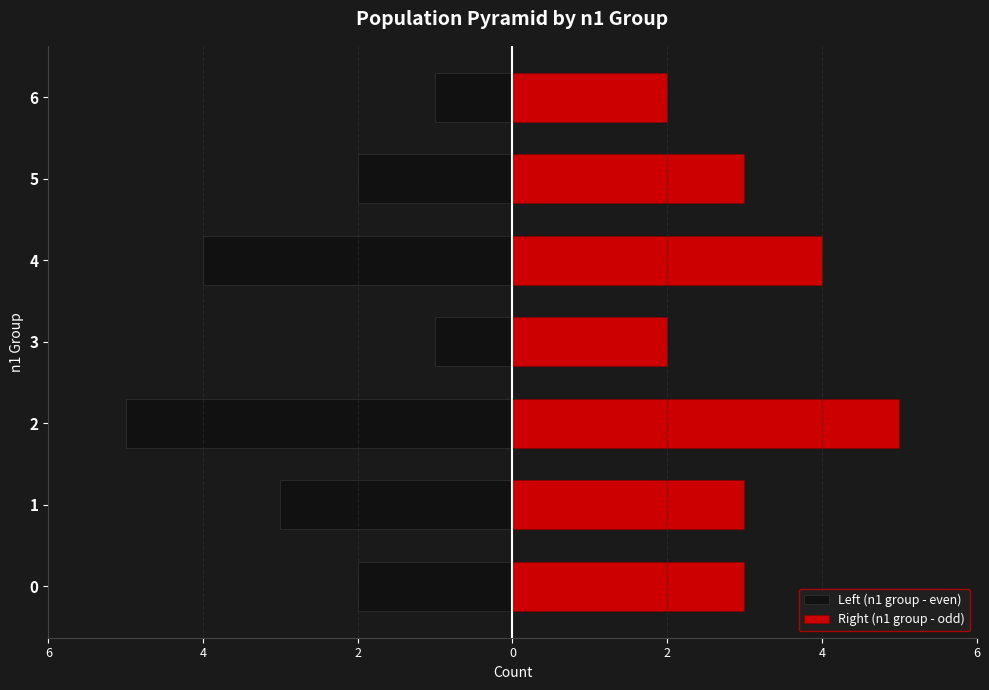

Which series changed the most between 3 and 5?

Left (n1 group - even)